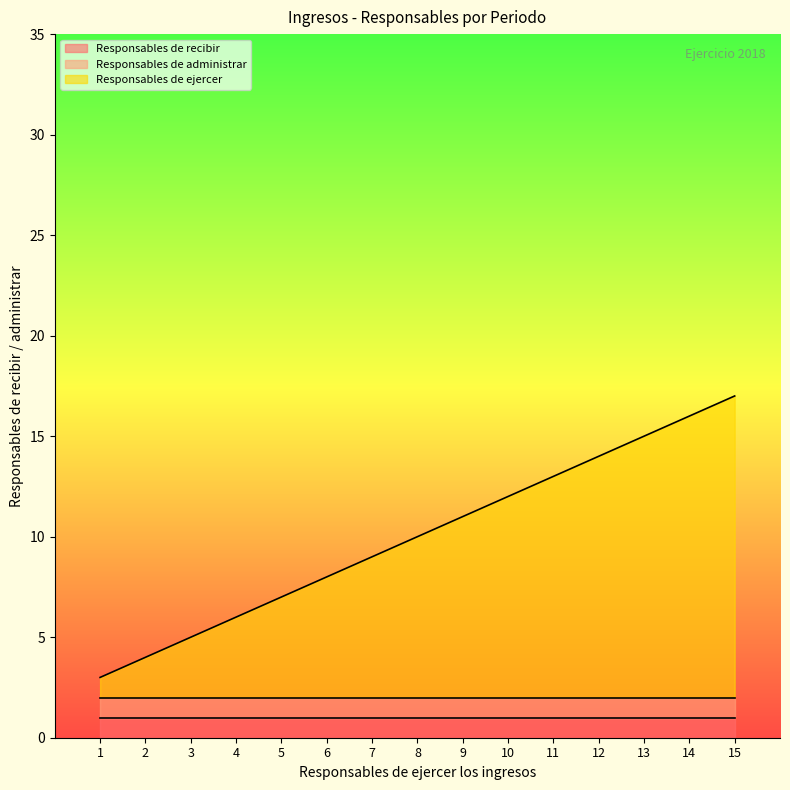

True or false: Responsables de administrar and Responsables de recibir cross at least once.

False